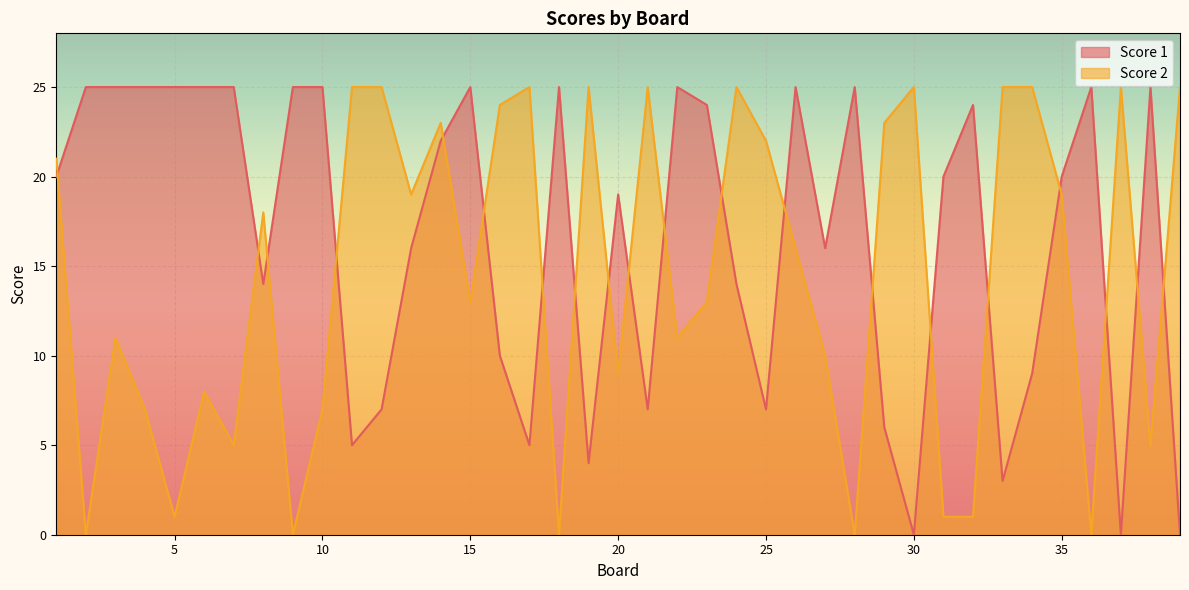

At which label is Score 2 closest to 12?

3